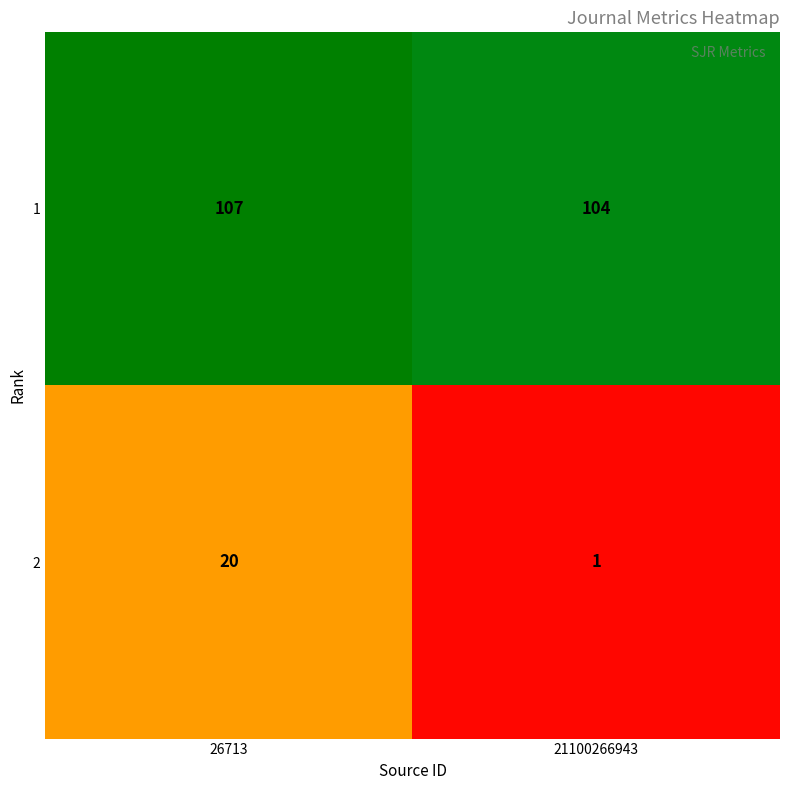

How many values in the 1 series are below 107?

1